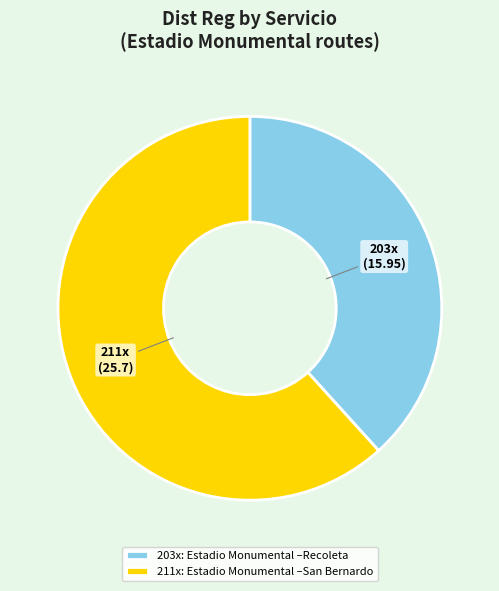

How many segments does this pie chart have?

2